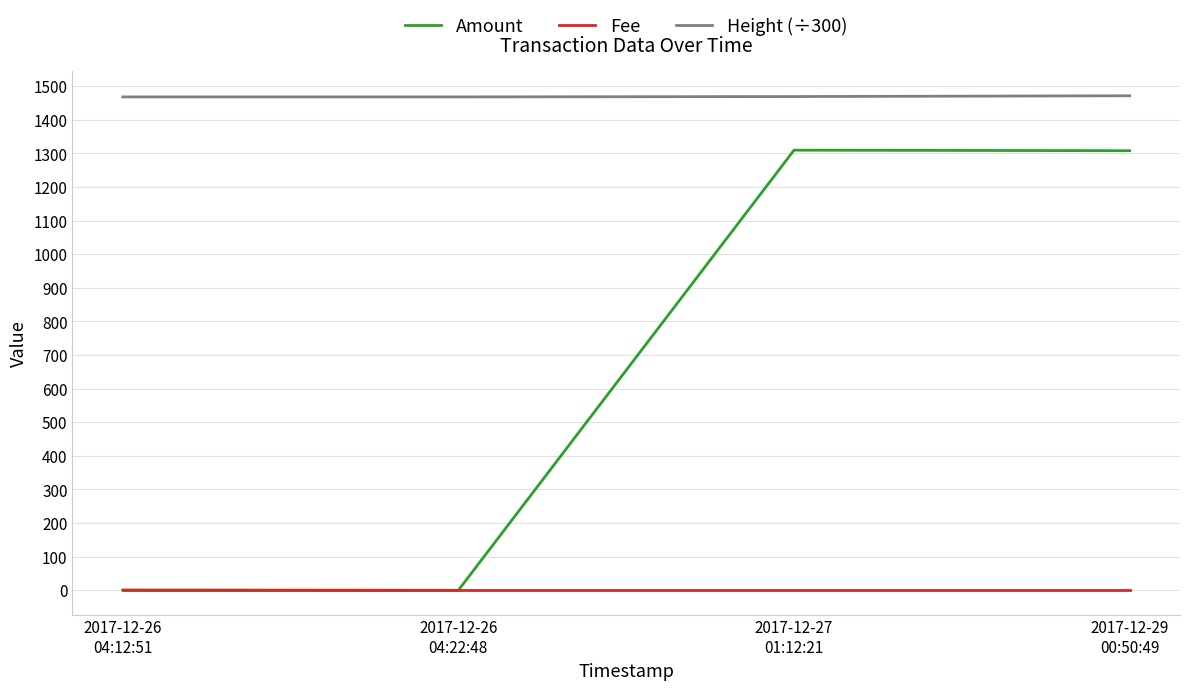

Is this an area chart (filled region under the line)?

No